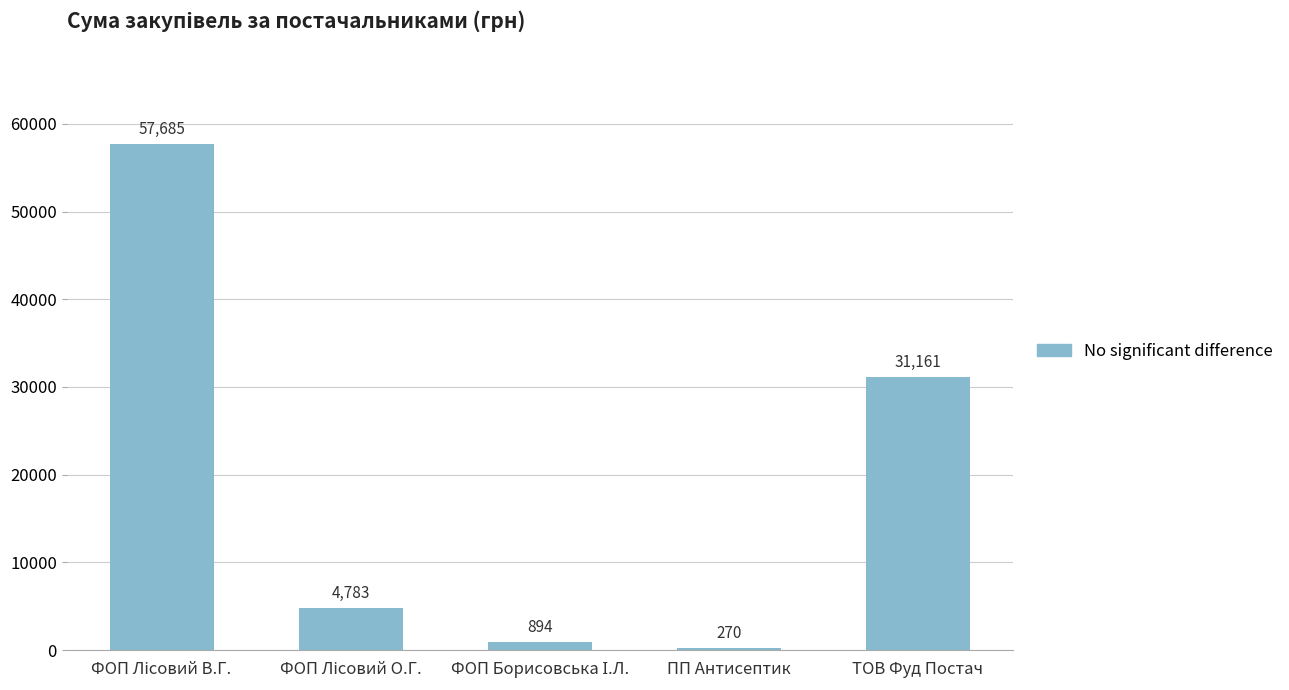

Read the value at ТОВ Фуд Постач.

31160.9